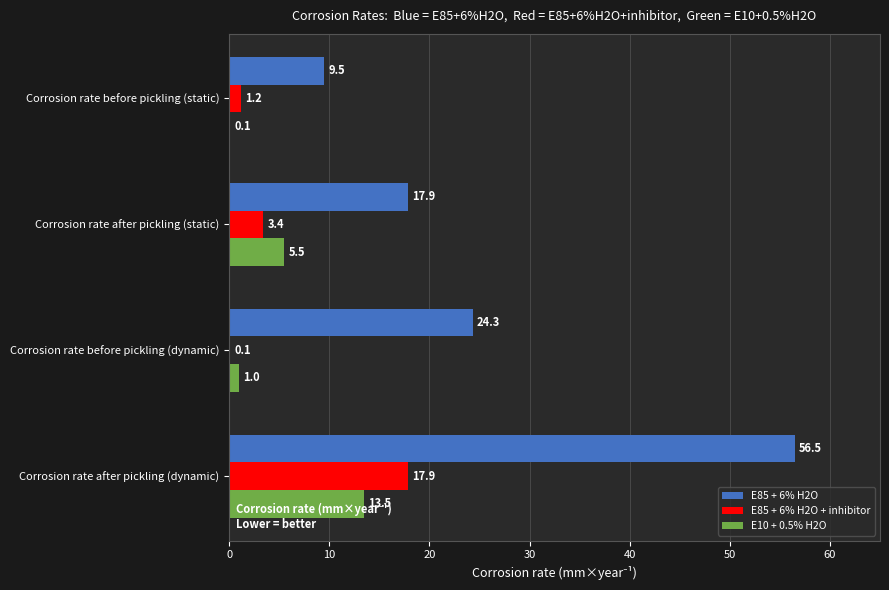

What is the sum of all E10 + 0.5% H2O values?

20.1